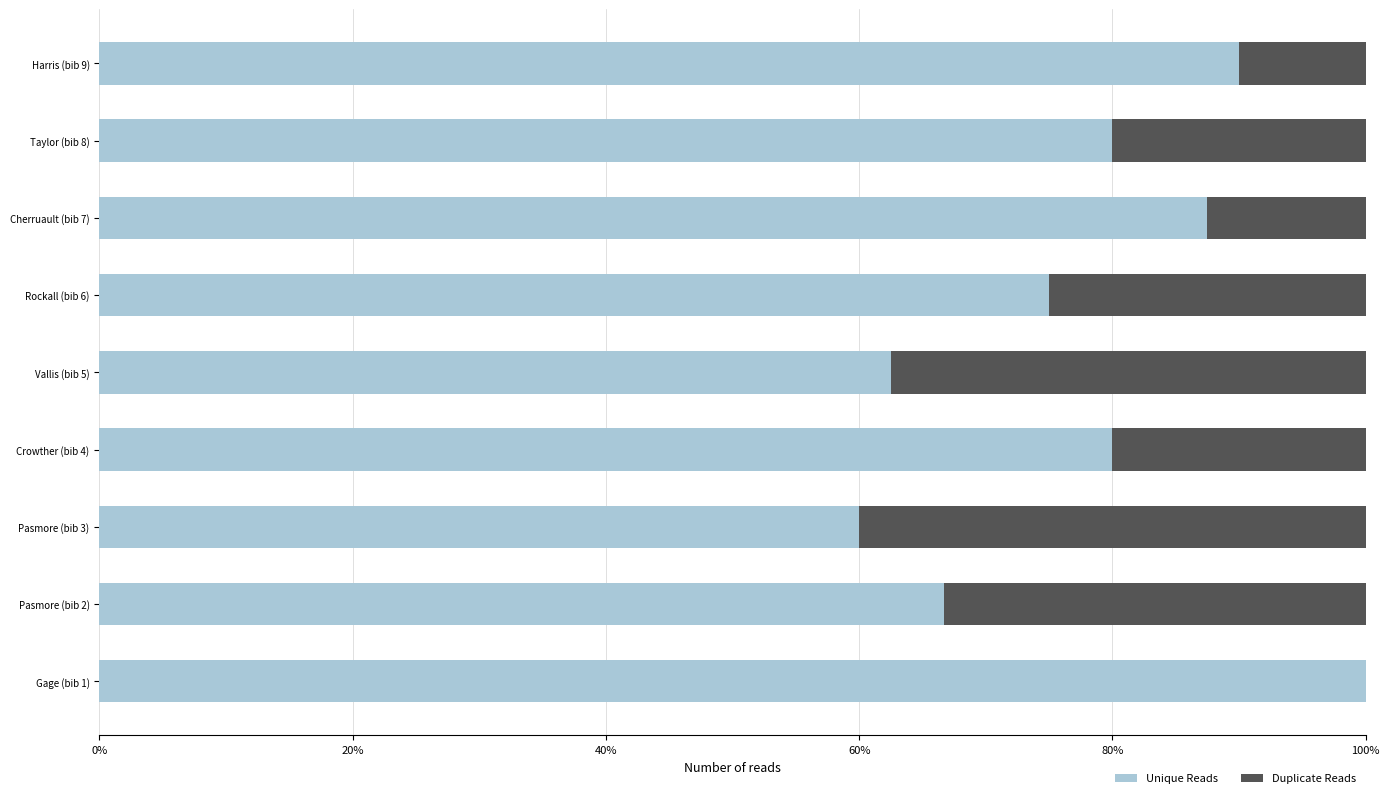

The Unique Reads series shows 87.5 at Cherruault (bib 7). True or false?

True